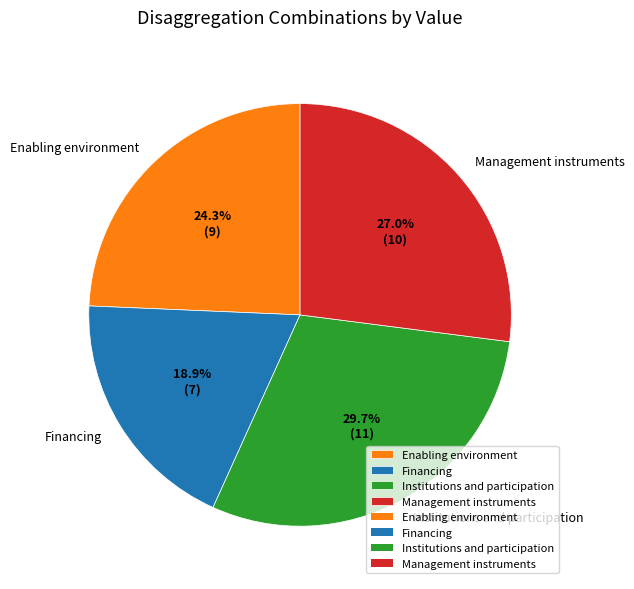

To the nearest percent, what percentage of the pie is Enabling environment?

24%